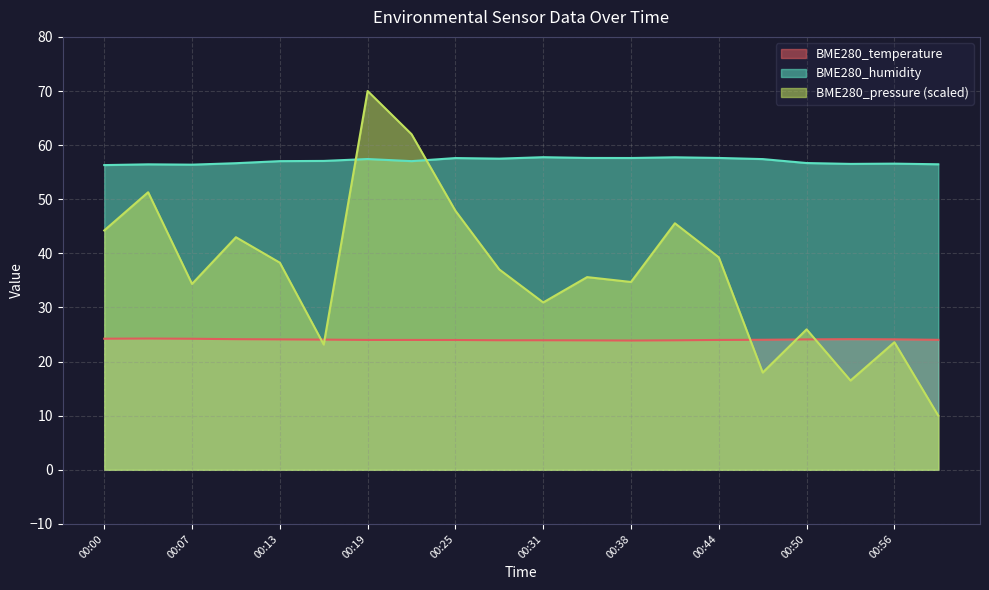

What is the lowest value of the BME280_pressure series?

10.0